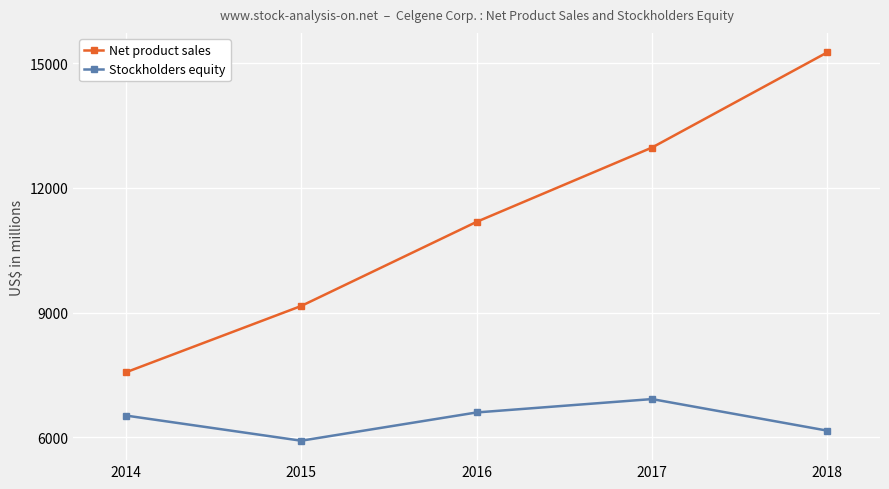

Between 2016 and 2017, which series saw the biggest shift?

Net product sales